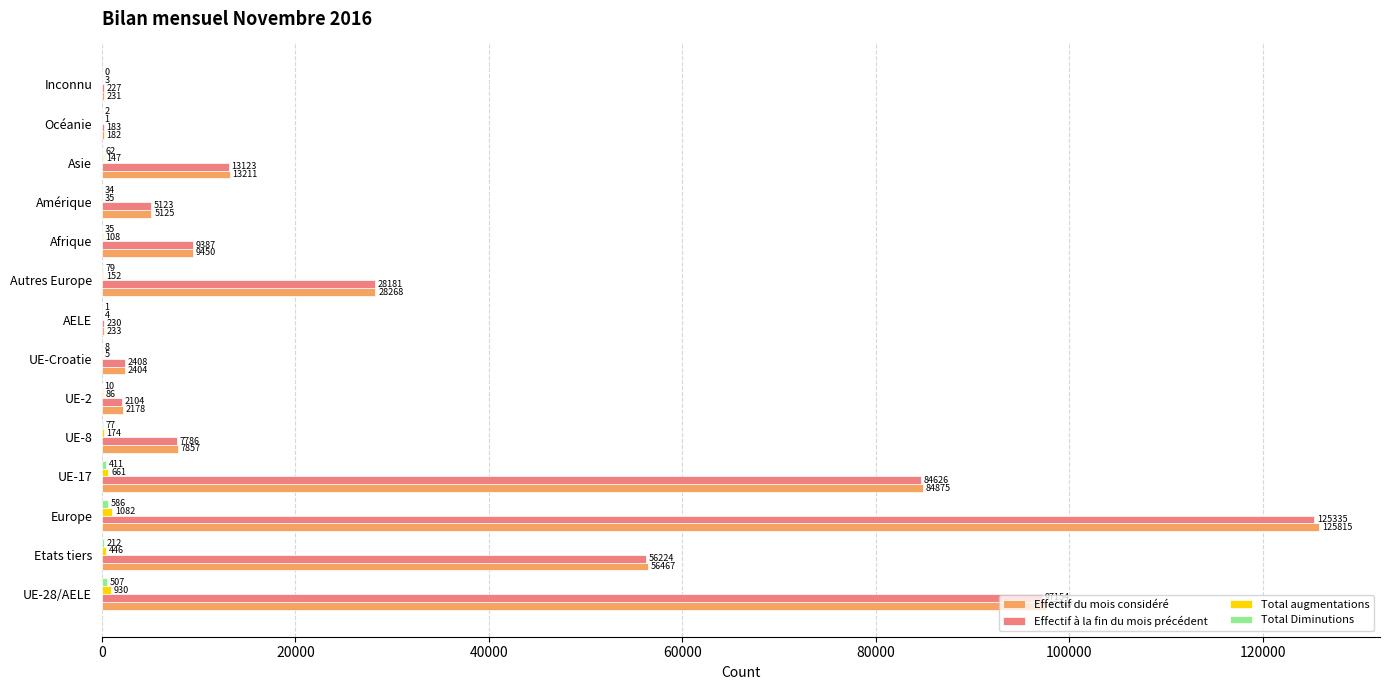

What is the sum of all Effectif du mois considéré values?

433843